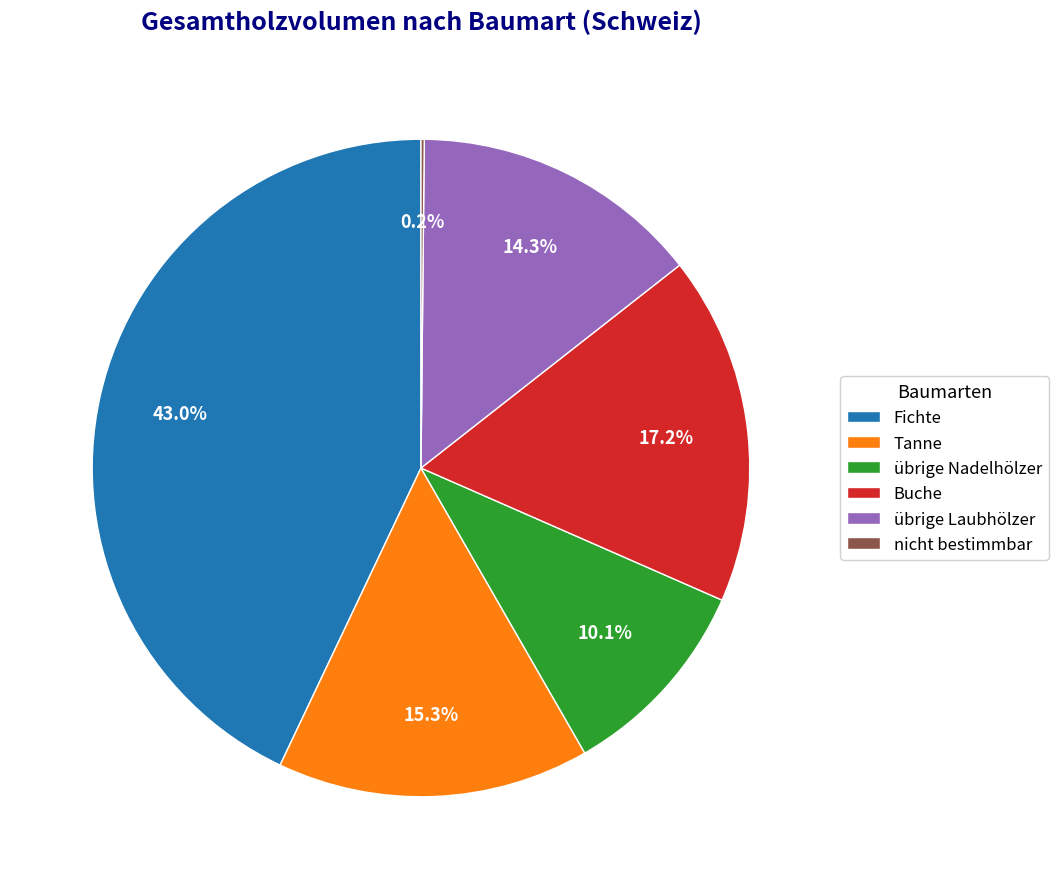

Does any single category account for the majority?

No